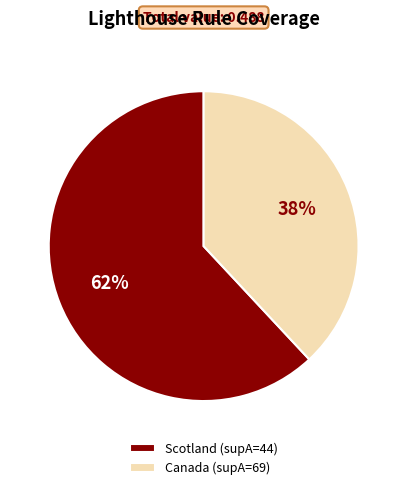

Rank the categories by value from highest to lowest.

Scotland (supA=44), Canada (supA=69)